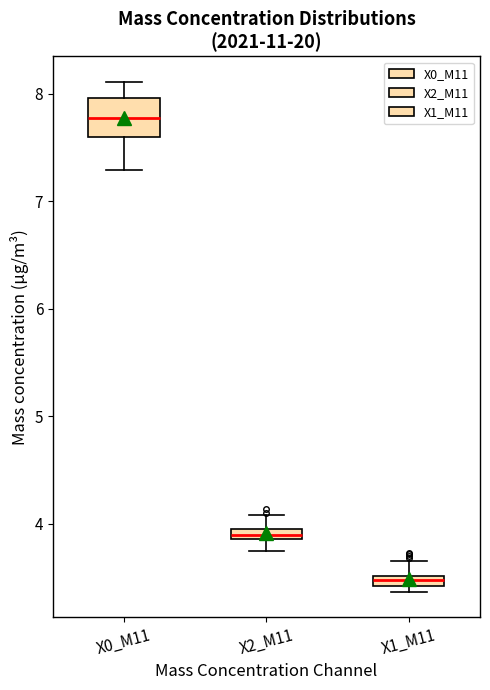

Where does the lower whisker of the box for X0_M11 end on the y-axis? The values are not printed on the chart, so give them approximately, as read against the axis.

7.3